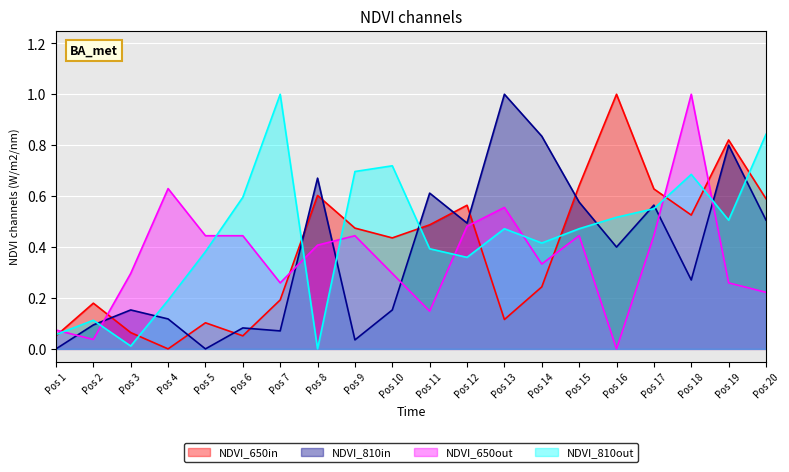

The value of NDVI_650out at Pos 18 is 1.5. True or false?

False